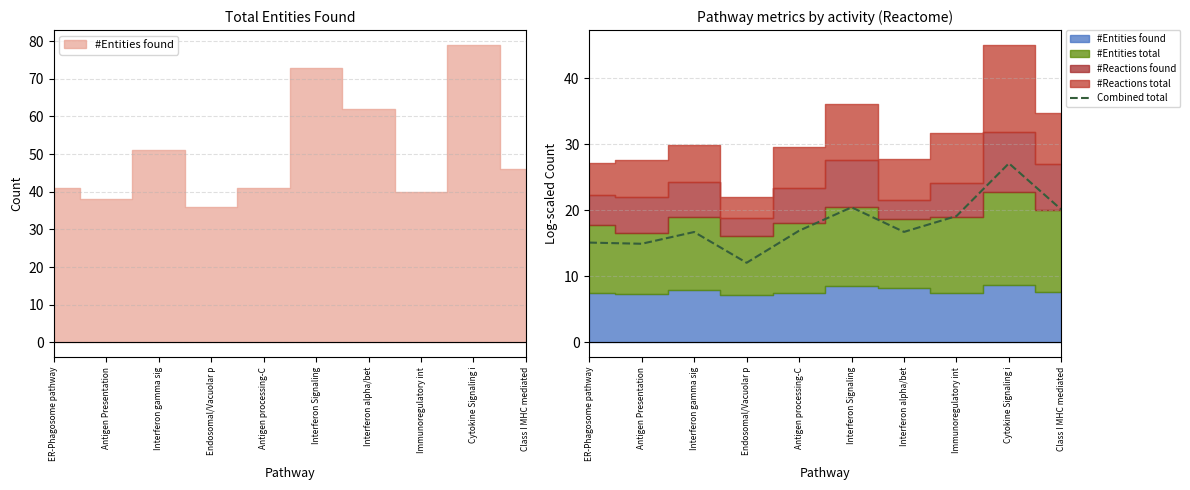

What is the difference between the values at Cytokine Signaling i and Interferon alpha/bet?

10.4